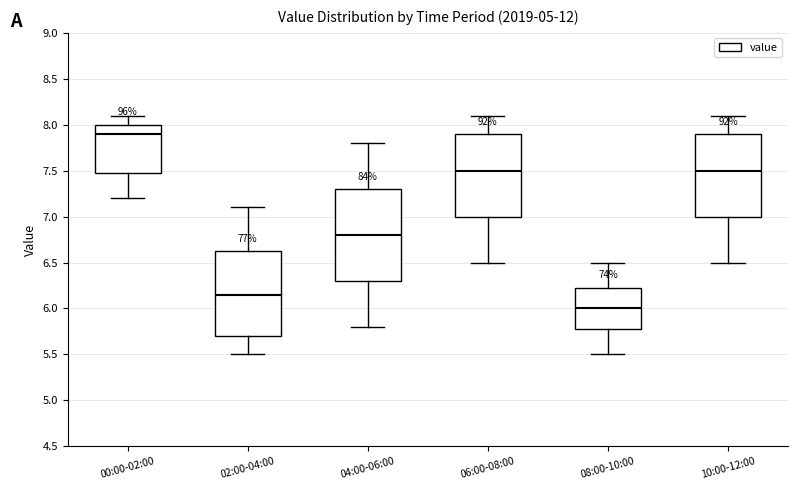

Reading left to right, transcribe this box plot: for each box, give where its median line is, the range the box spans, and where its two whiskers end, as read against the y-axis. The values are not printed on the chart, so give them approximately, as read against the axis.

00:00-02:00: median 7.90, box 7.50 to 8.00, whiskers 7.20 to 8.10
02:00-04:00: median 6.15, box 5.70 to 6.65, whiskers 5.50 to 7.10
04:00-06:00: median 6.80, box 6.30 to 7.30, whiskers 5.80 to 7.80
06:00-08:00: median 7.50, box 7.00 to 7.90, whiskers 6.50 to 8.10
08:00-10:00: median 6.00, box 5.80 to 6.25, whiskers 5.50 to 6.50
10:00-12:00: median 7.50, box 7.00 to 7.90, whiskers 6.50 to 8.10